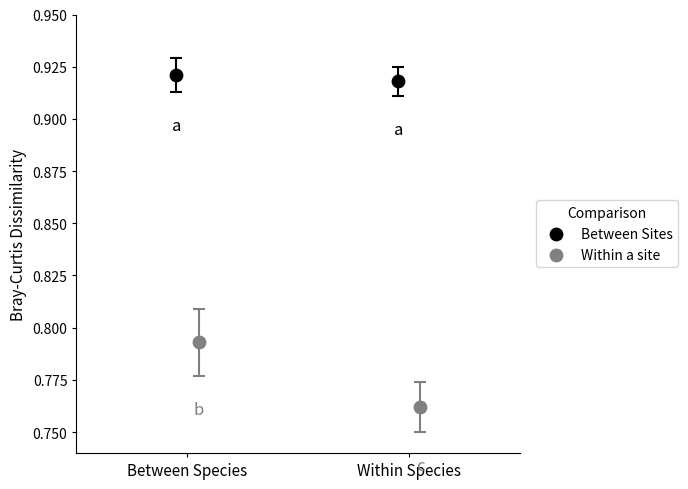

Which series has the largest Y range (max minus min)?

Within a site